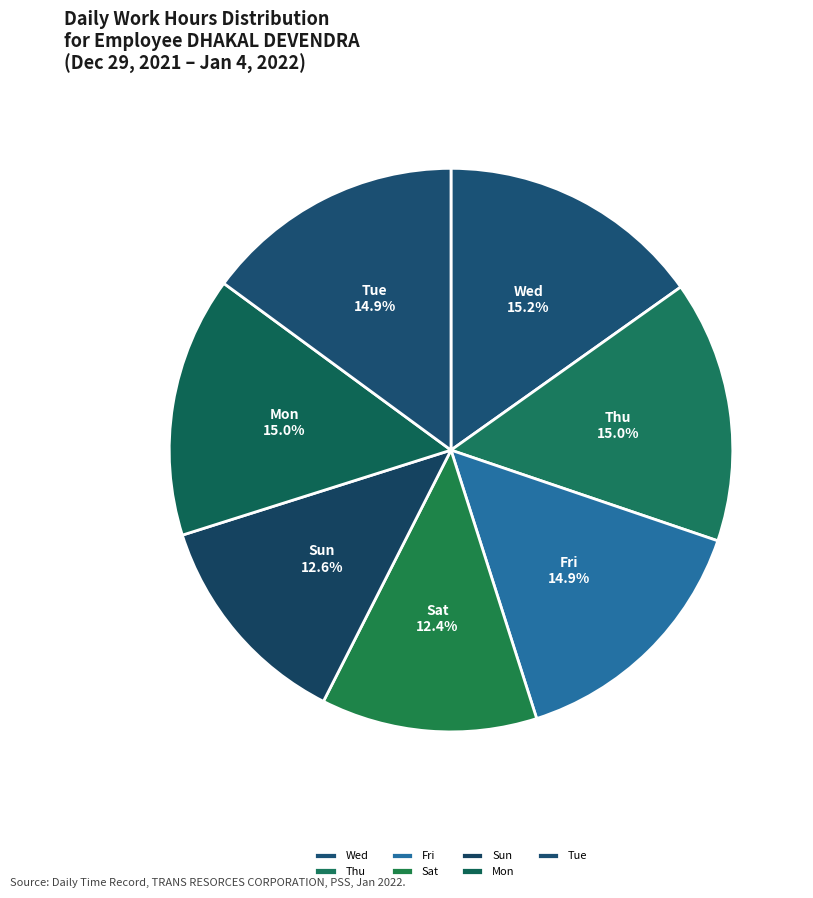

To the nearest percent, what is the difference between the Sat and Mon slice percentages?

3%